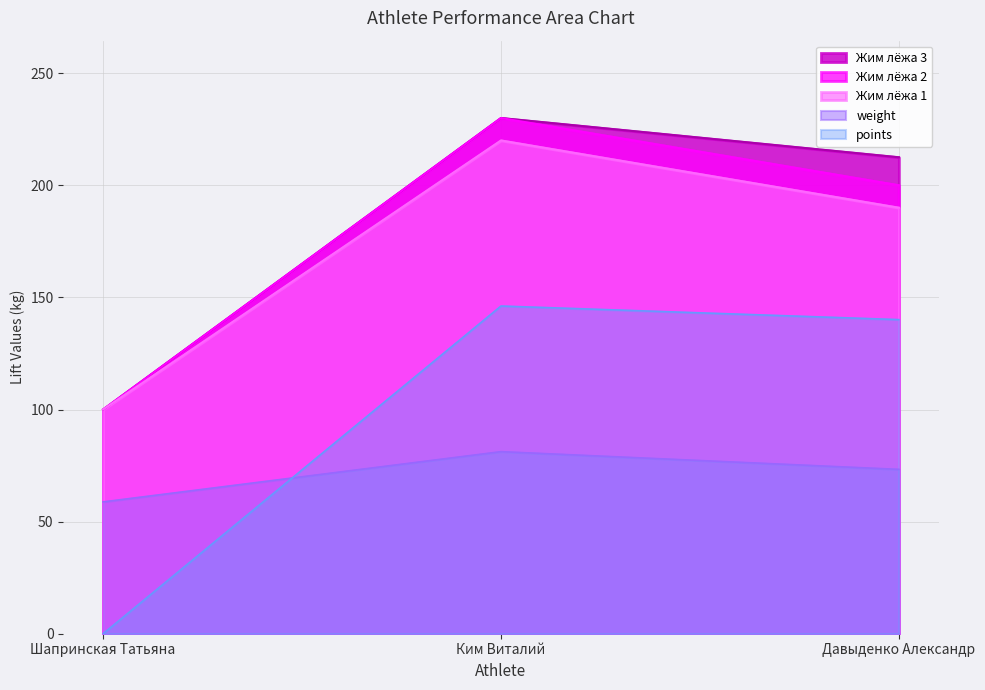

Rank the categories by Жим лёжа 2 value from highest to lowest.

Ким Виталий, Давыденко Александр, Шапринская Татьяна